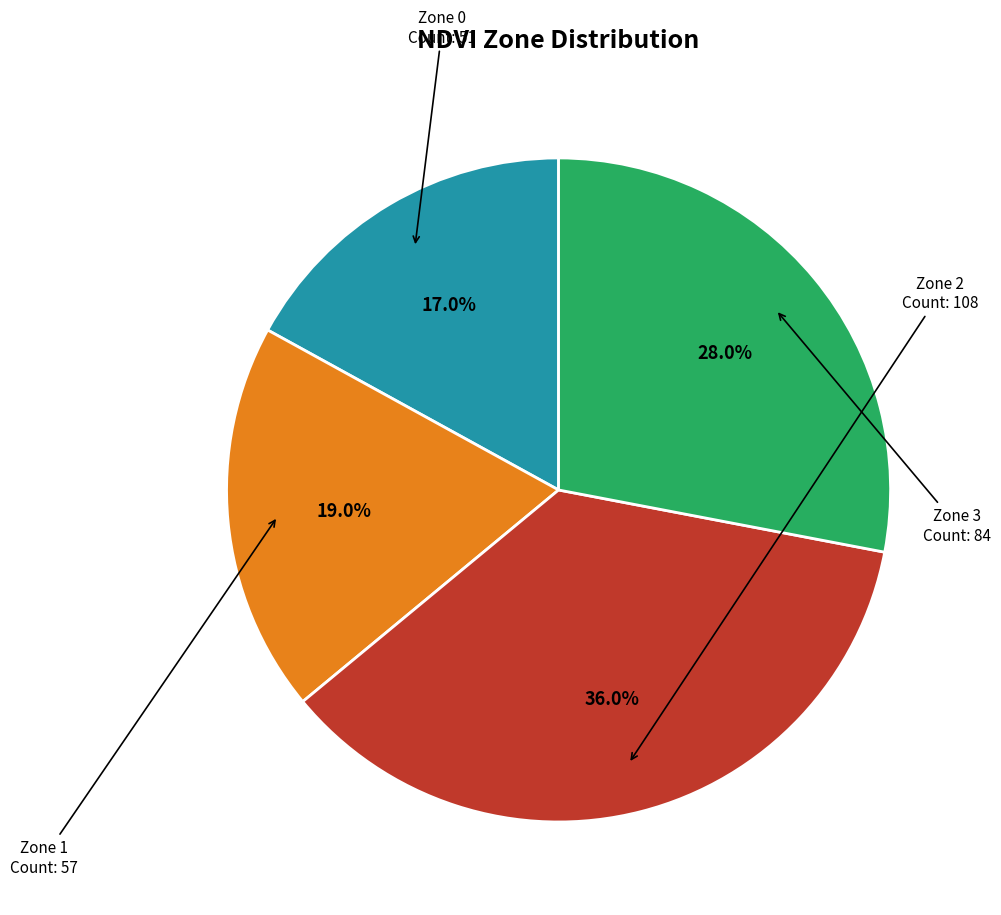

Is there any slice that represents more than half of the pie?

No